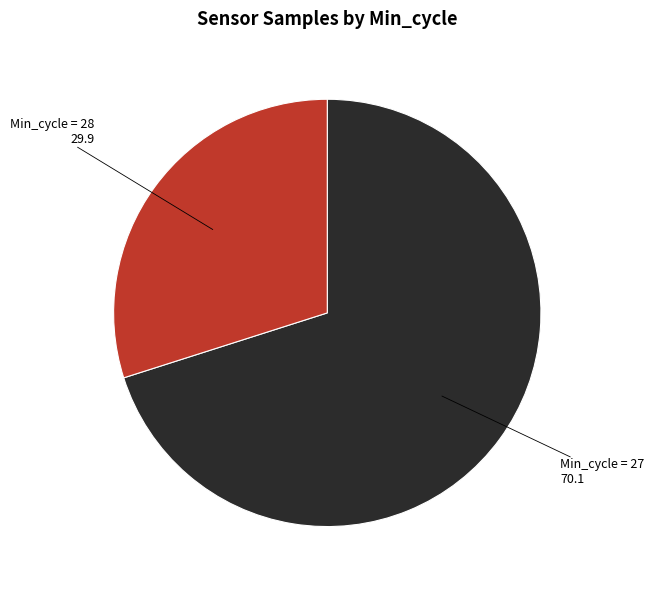

Does any single category account for the majority?

Yes